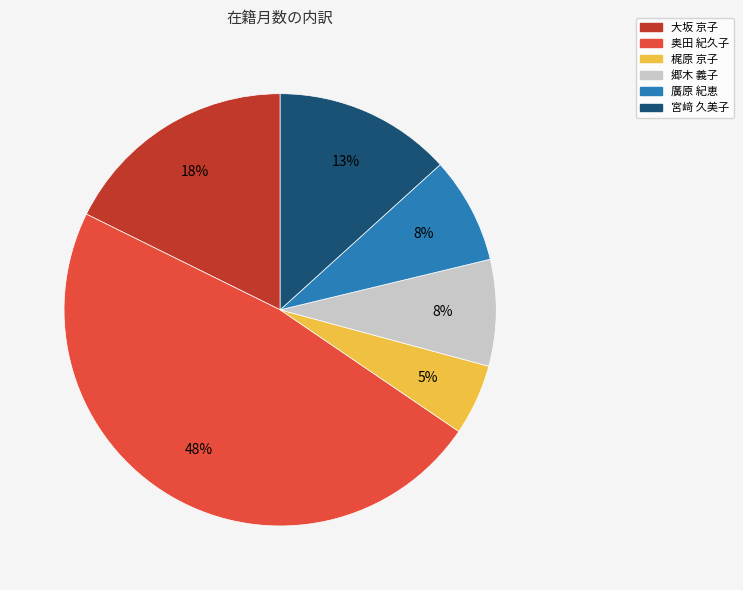

What percentage is the 大坂 京子 slice, to the nearest percent?

18%